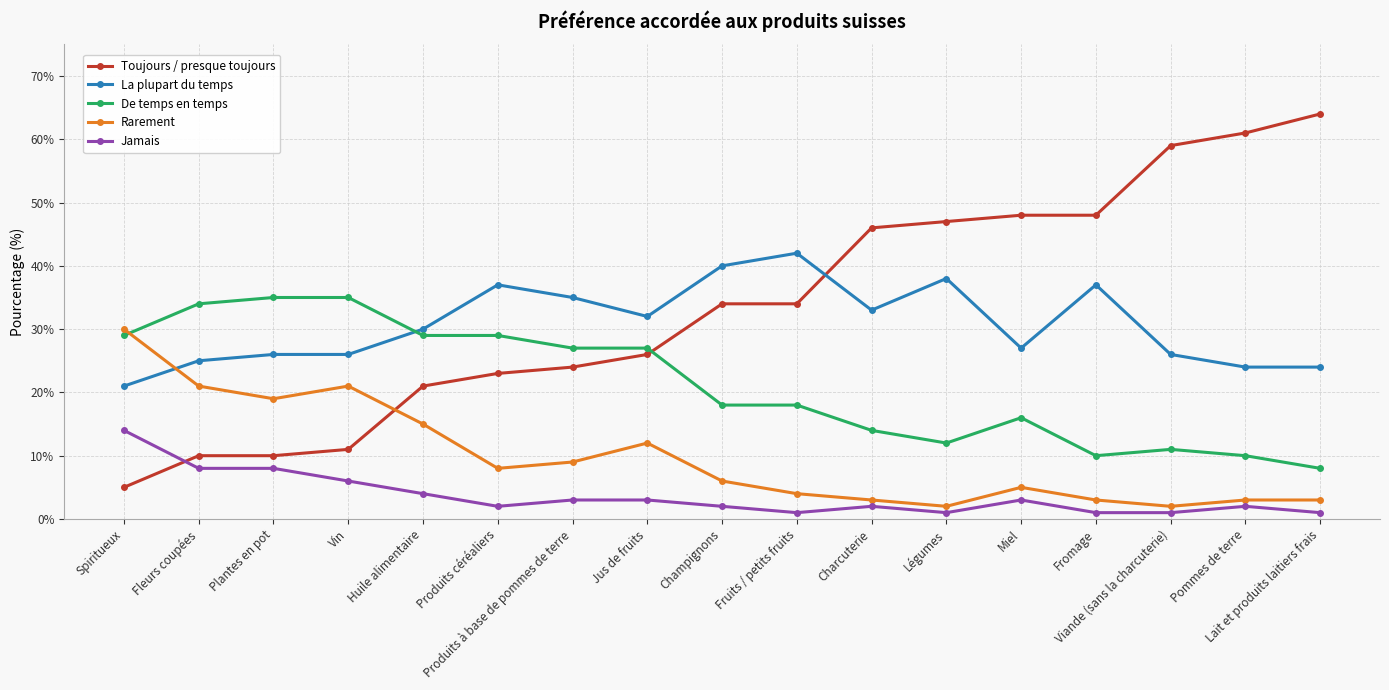

True or false: La plupart du temps has more than 0 interior local peaks.

True